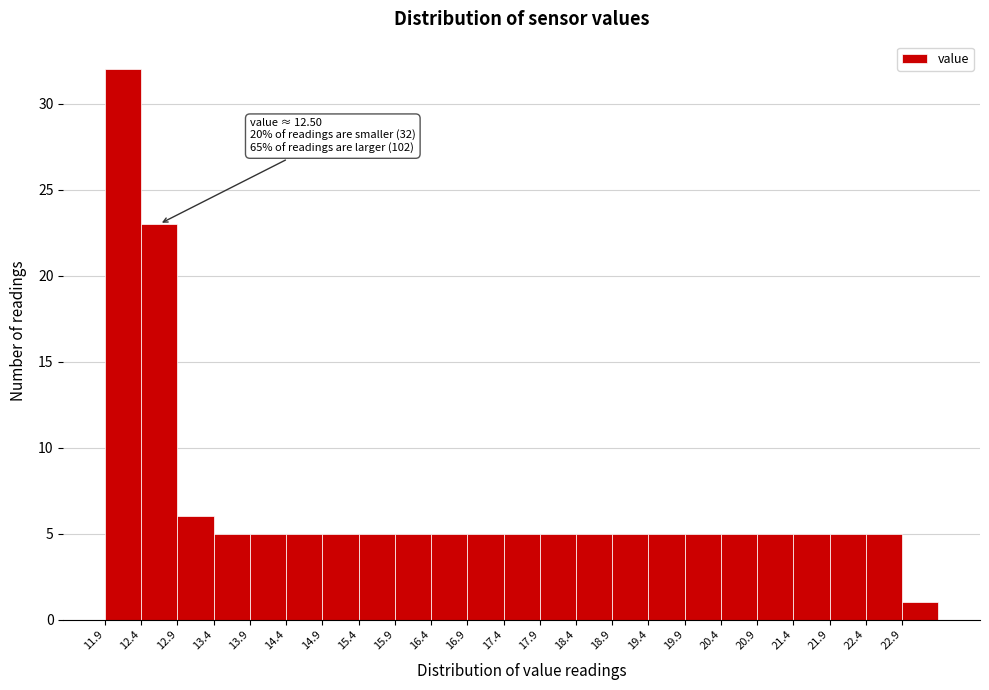

Which range on the x-axis has the tallest bar?

11.95 to 12.45